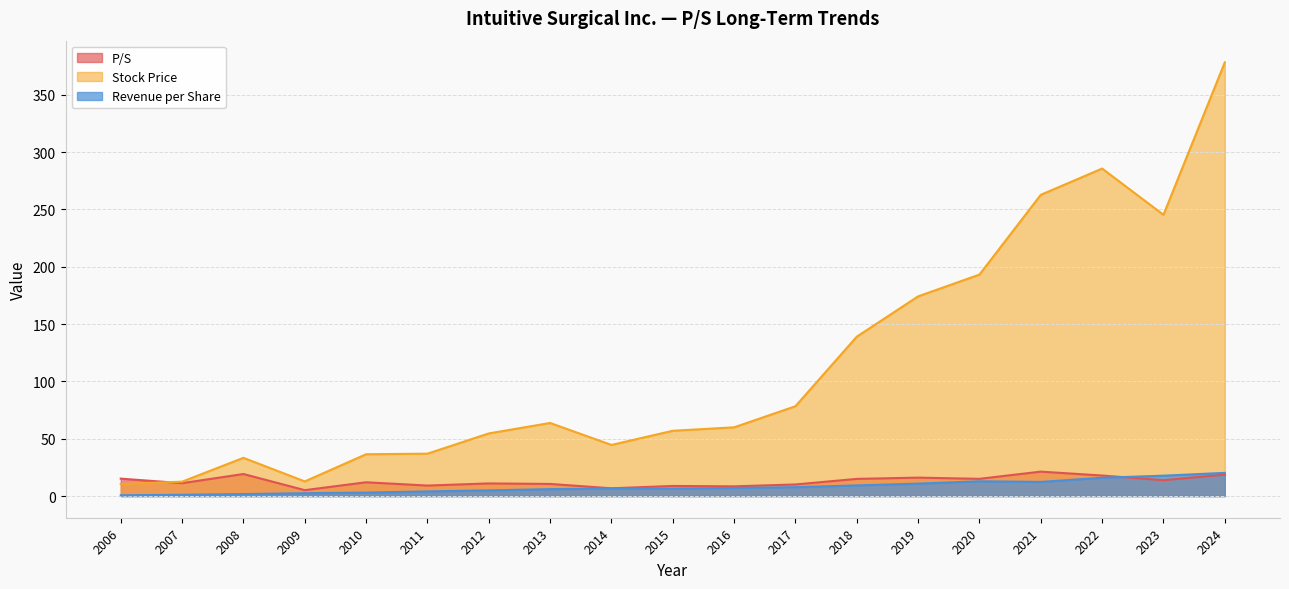

Where does the P/S series first go above 12?

2006